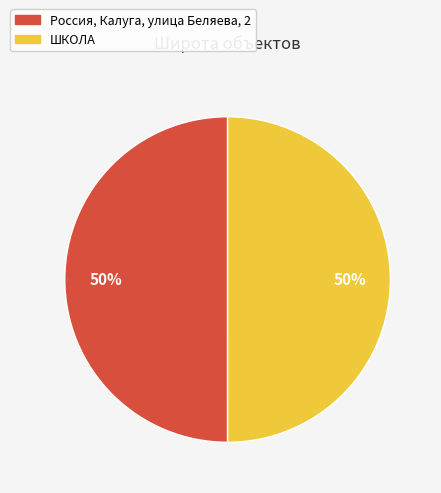

Count the number of slices in the pie.

2